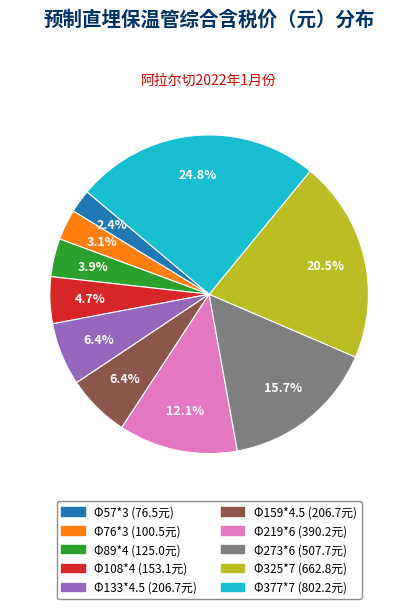

Approximately how many times larger is the value at Φ108*4 compared to Φ377*7?

0.2